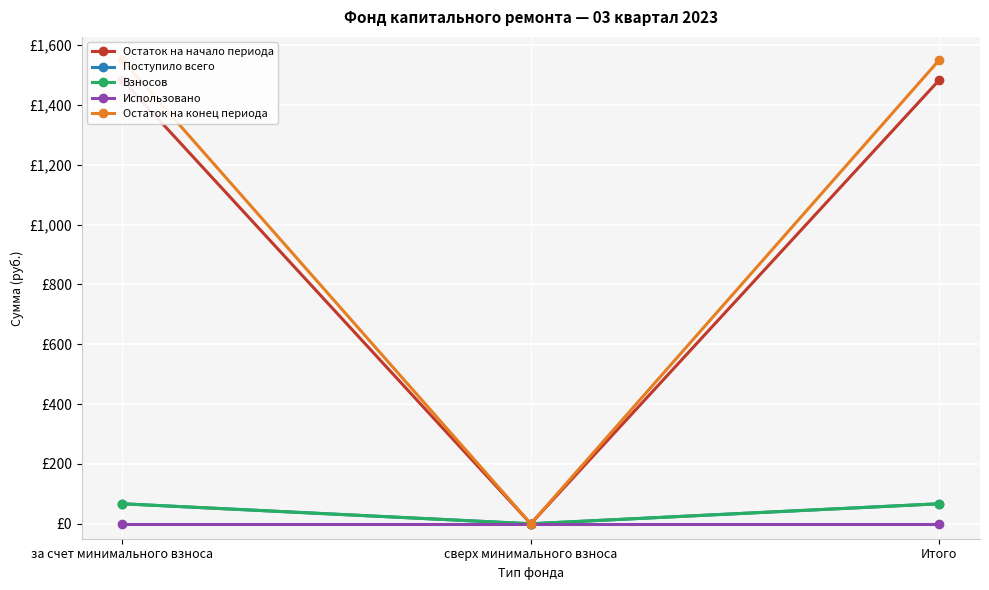

Read the Поступило всего value at Итого.

66.9